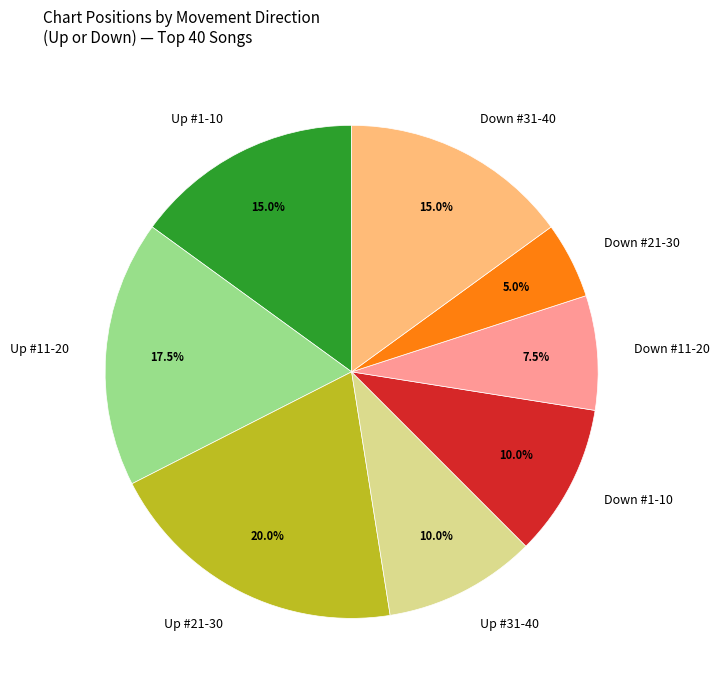

What is the largest slice in the pie chart?

Up #21-30